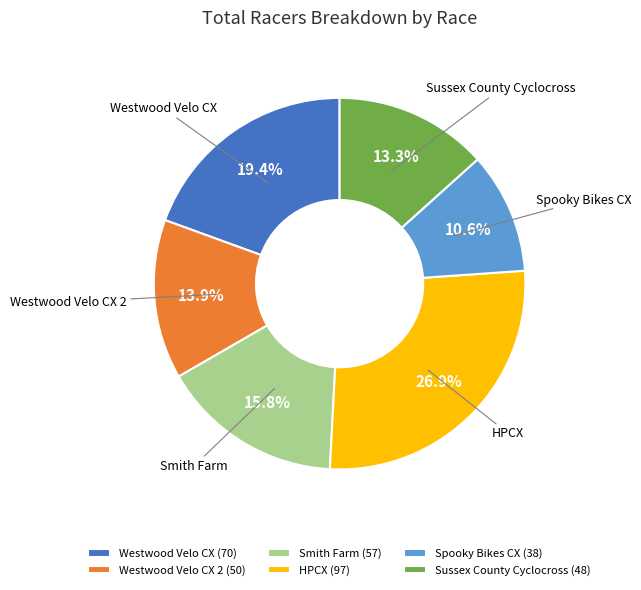

To the nearest percent, what is the average slice percentage?

17%